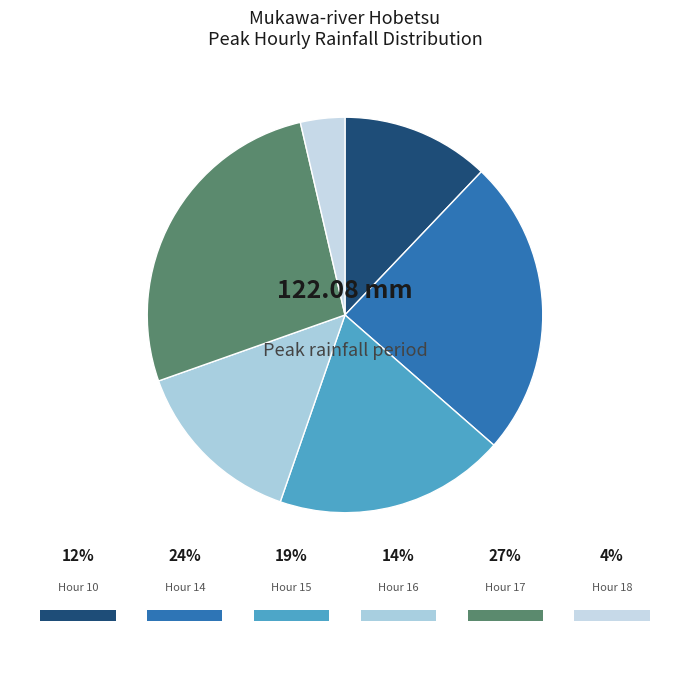

Which category has the biggest portion of the pie?

Hour 17 (32.7)